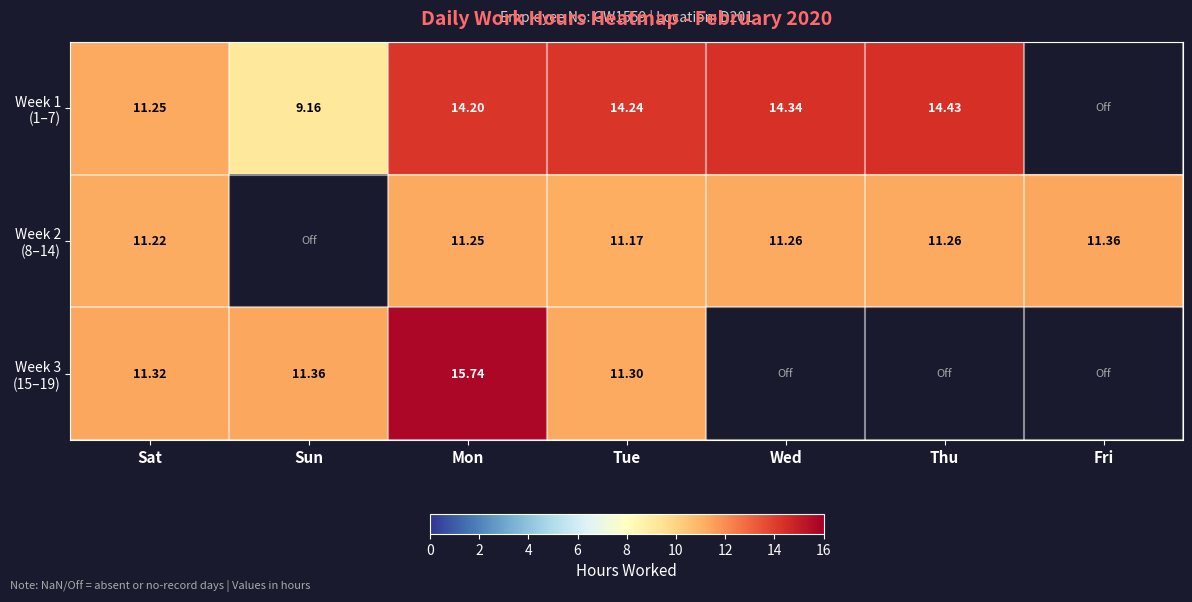

What is the sum of the Week 2 (8–14) values at Sat and Wed?

22.5